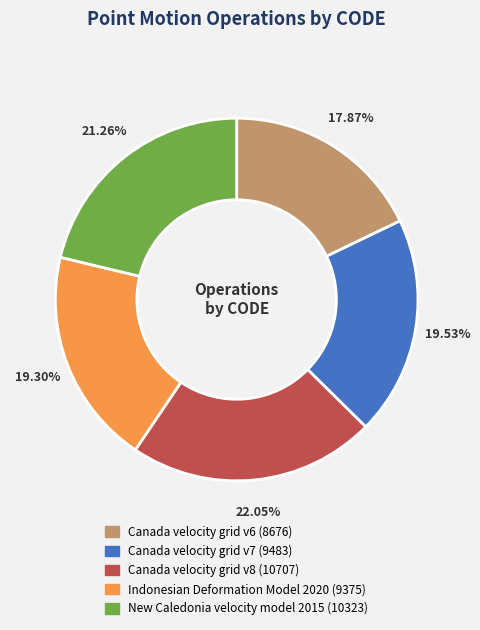

Is Canada velocity grid v8 the majority of the pie?

No